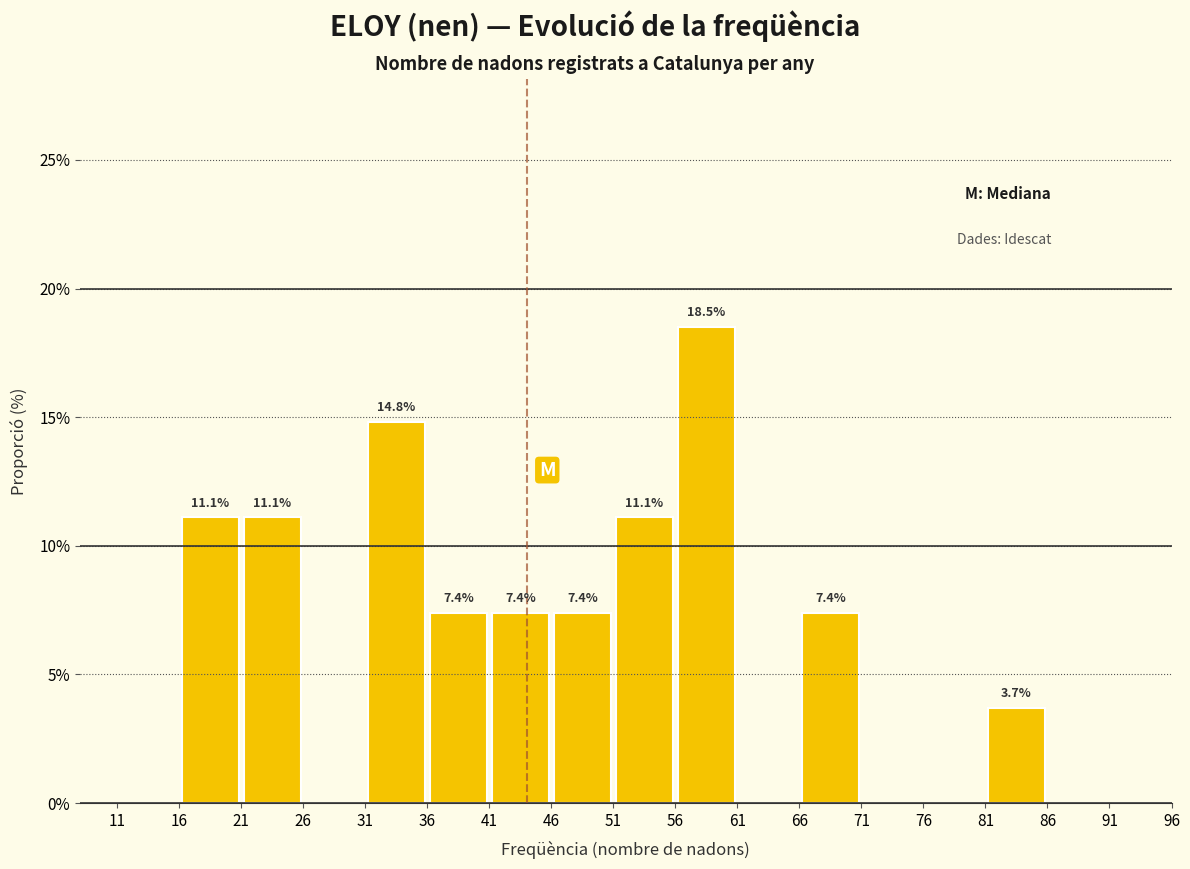

Which range on the x-axis has the tallest bar?

56 to 61